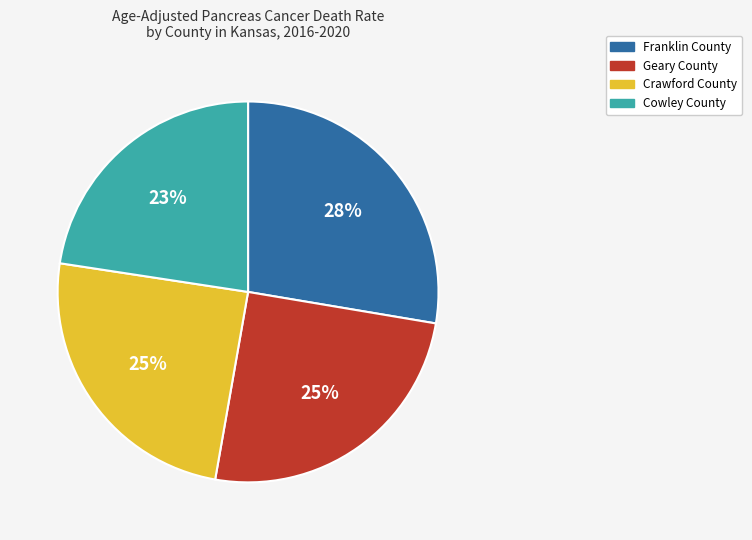

Is there any slice that represents more than half of the pie?

No